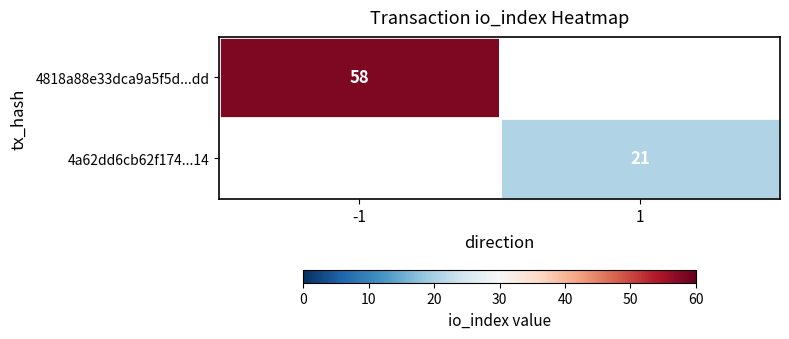

Which label corresponds to the smallest value in the chart?

1